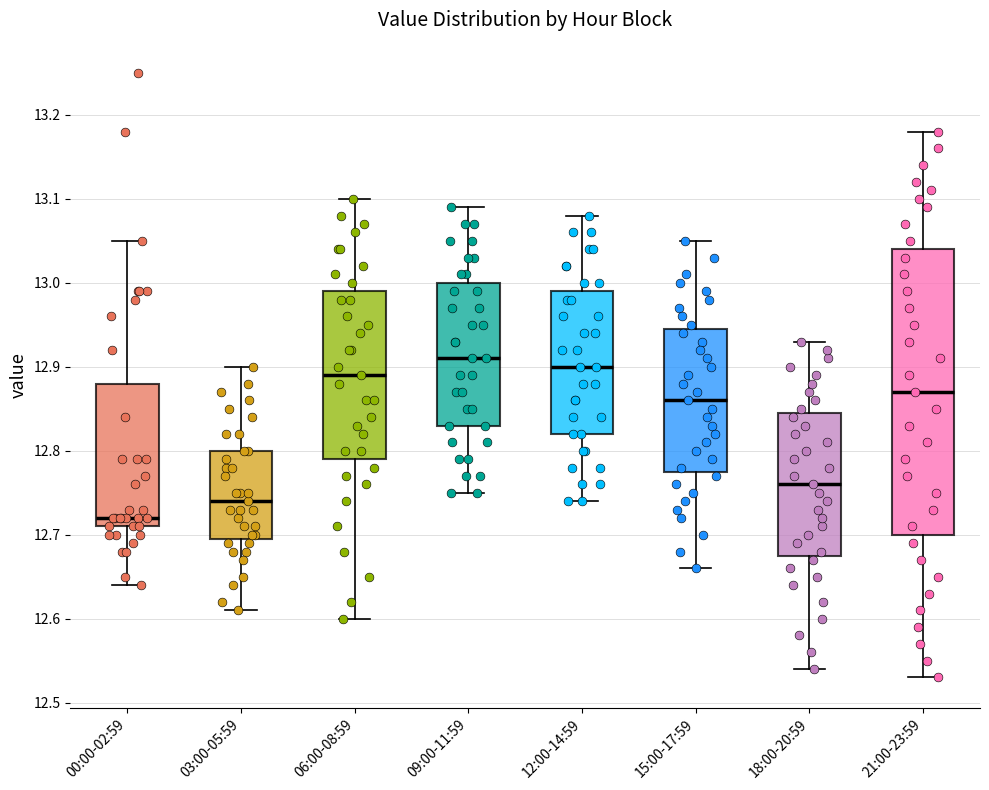

Reading left to right, read every box against the y-axis: the position of its median line, the range the box covers, and the ends of its whiskers. The values are not printed on the chart, so give them approximately, as read against the axis.

00:00-02:59: median 12.72, box 12.71 to 12.88, whiskers 12.64 to 13.05
03:00-05:59: median 12.74, box 12.70 to 12.80, whiskers 12.61 to 12.90
06:00-08:59: median 12.89, box 12.79 to 12.99, whiskers 12.60 to 13.10
09:00-11:59: median 12.91, box 12.83 to 13.00, whiskers 12.75 to 13.09
12:00-14:59: median 12.90, box 12.82 to 12.99, whiskers 12.74 to 13.08
15:00-17:59: median 12.86, box 12.78 to 12.95, whiskers 12.66 to 13.05
18:00-20:59: median 12.76, box 12.68 to 12.85, whiskers 12.54 to 12.93
21:00-23:59: median 12.87, box 12.70 to 13.04, whiskers 12.53 to 13.18